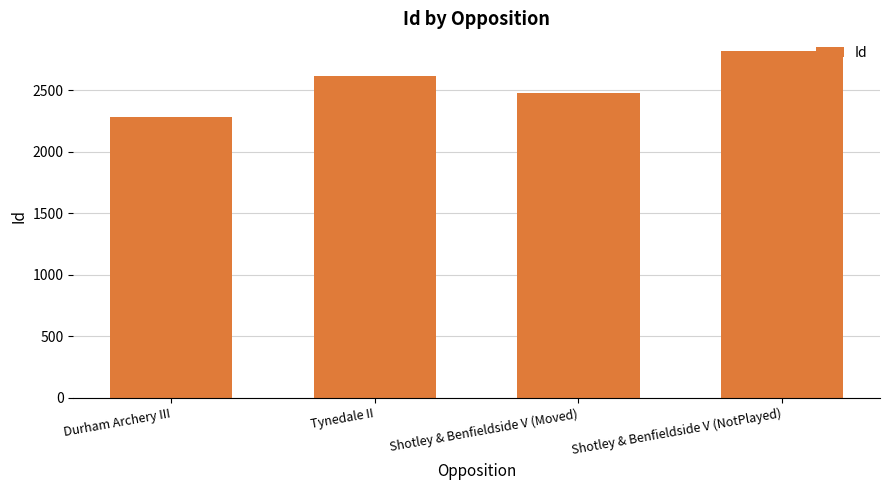

How many values are below 2616?

2